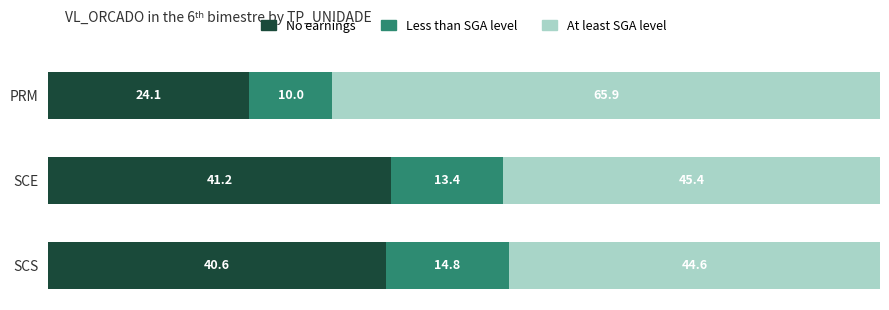

Is it true that No earnings equals 71.1 at SCE?

False